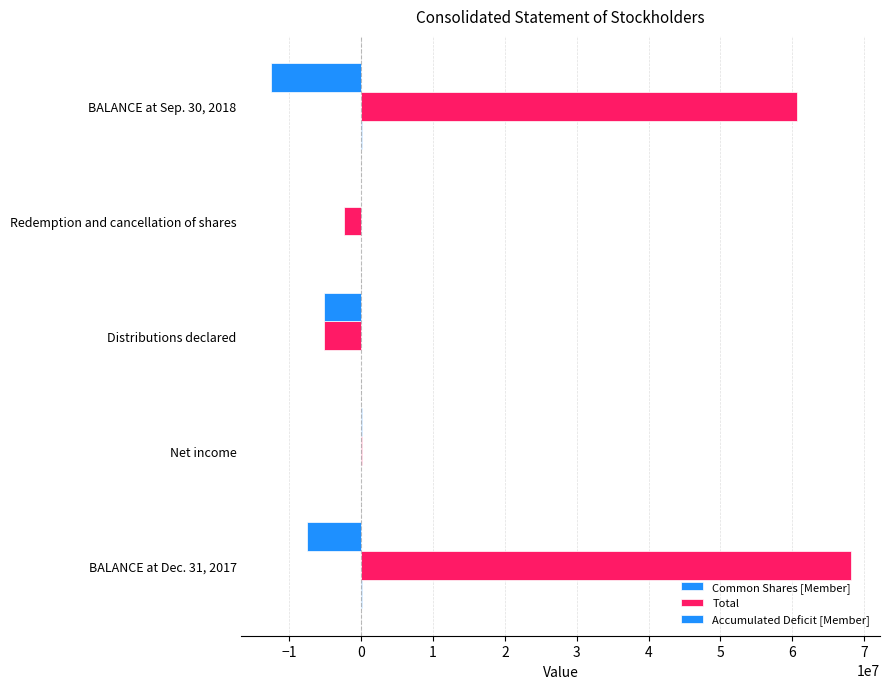

How many data points does each series have?

5